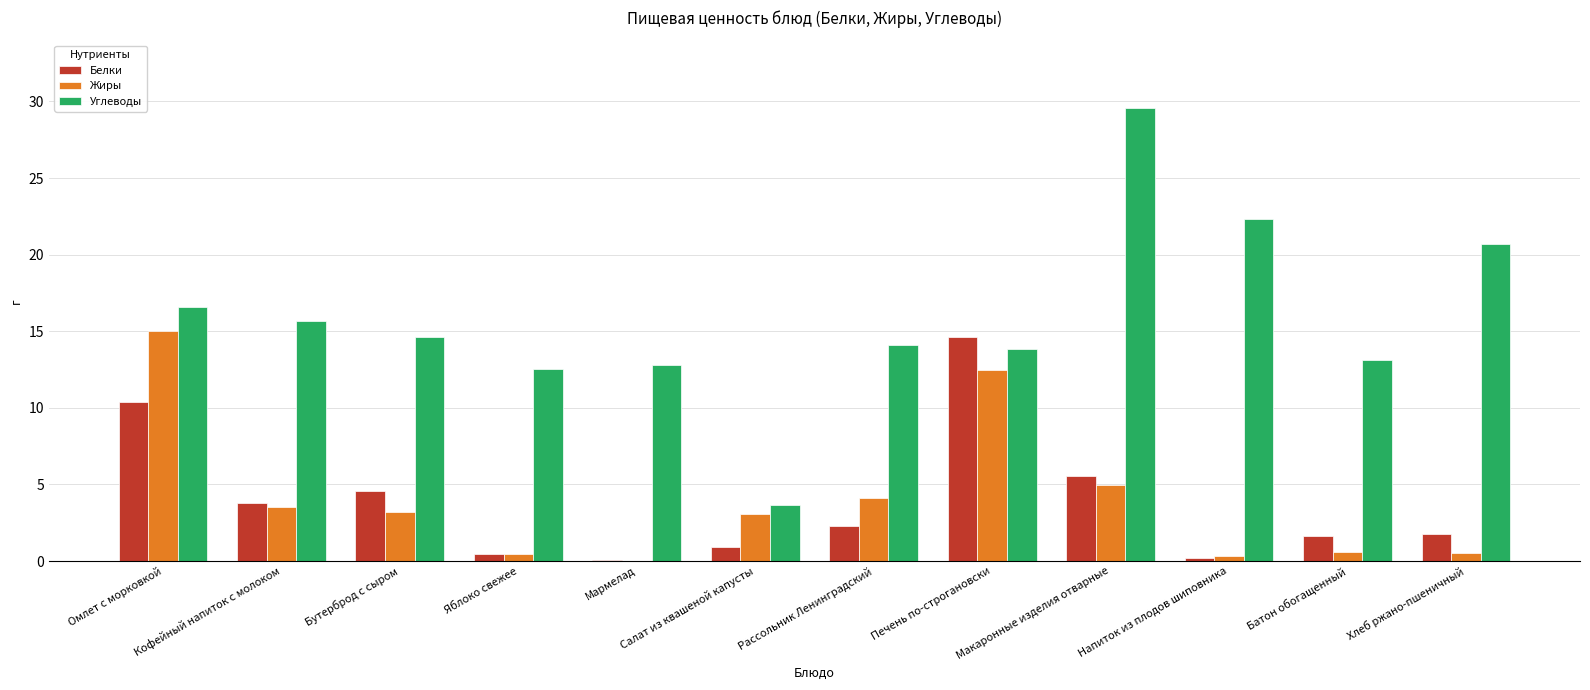

Which series has the largest total across all categories?

Углеводы